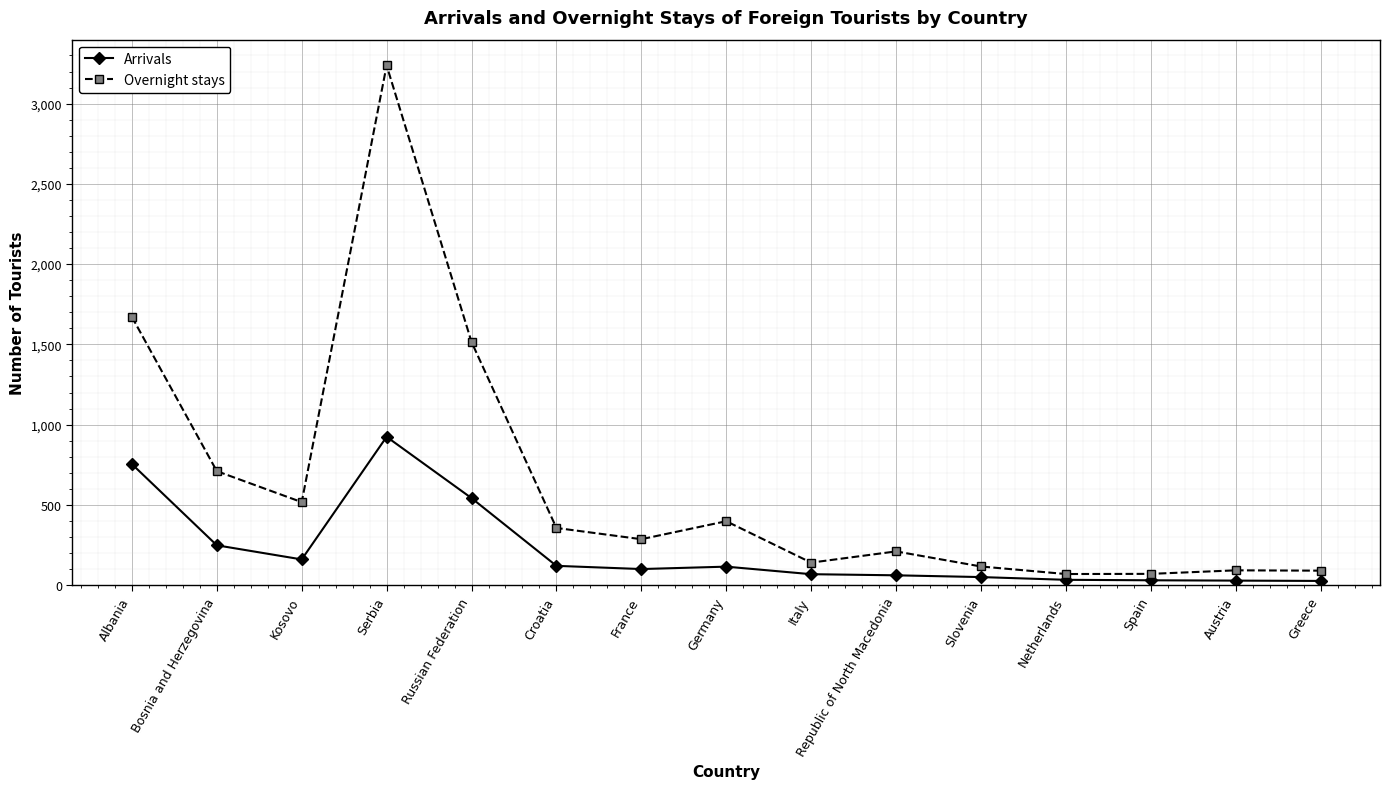

True or false: Overnight stays and Arrivals cross at least once.

False